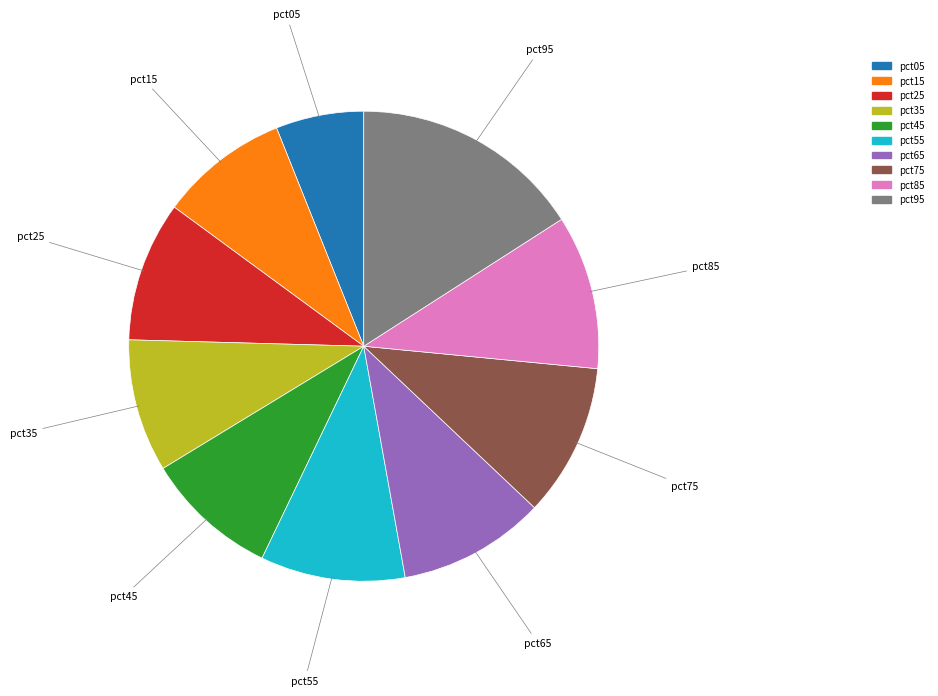

Is the sum of pct55 and pct95 greater than half?

No